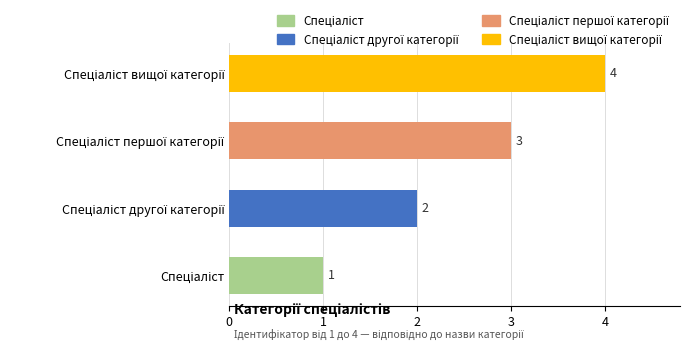

What is the sum of all values?

10